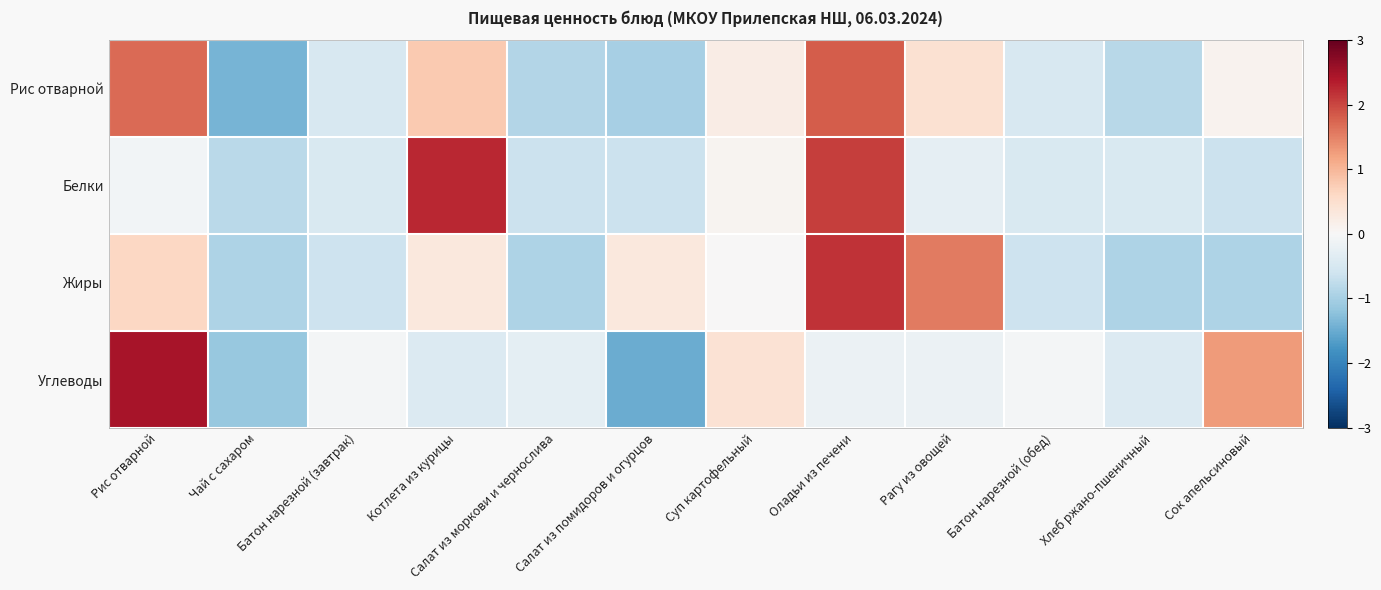

What is the minimum value shown in the chart?

-1.5